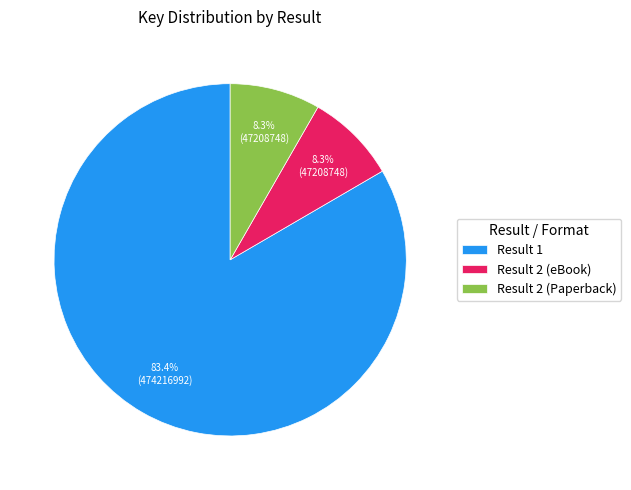

Which category has the biggest portion of the pie?

Result 1